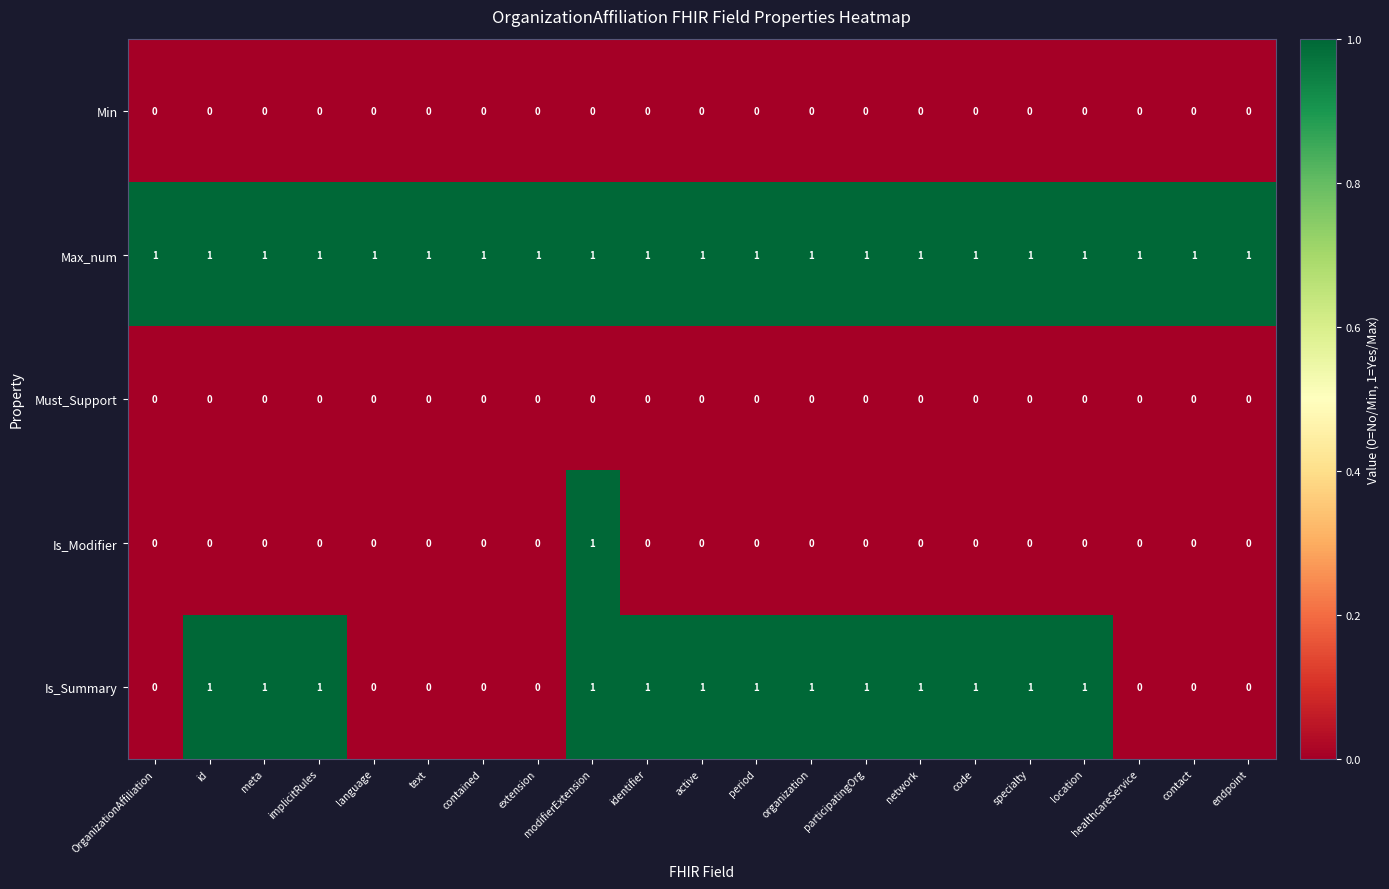

The value of Min at period is 0. True or false?

True